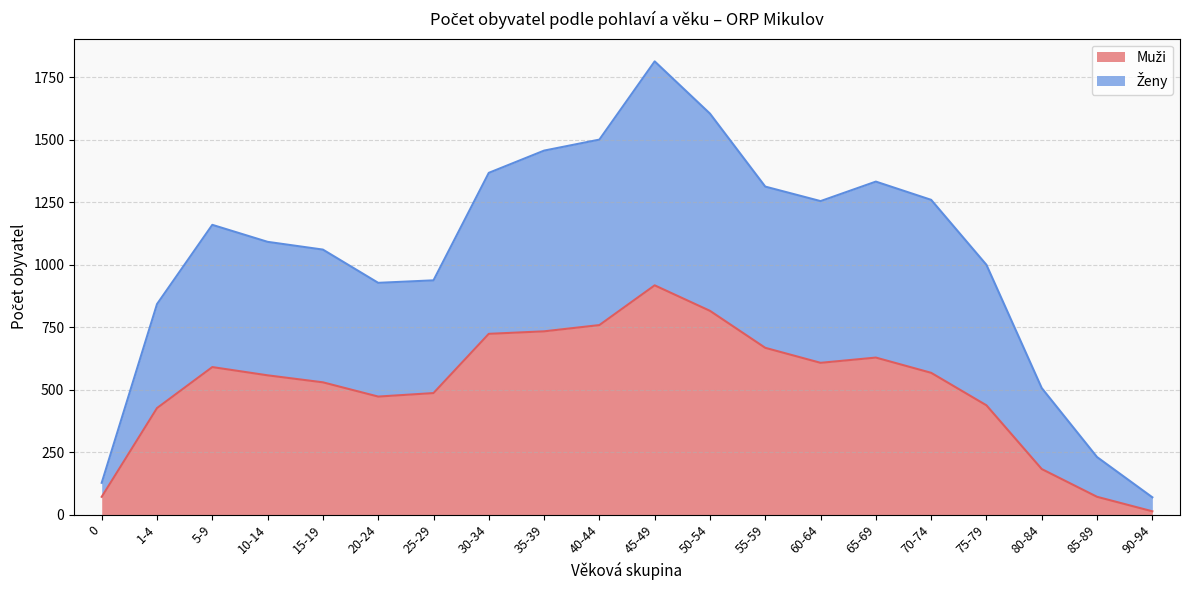

True or false: Ženy and Muži intersect in this chart.

False